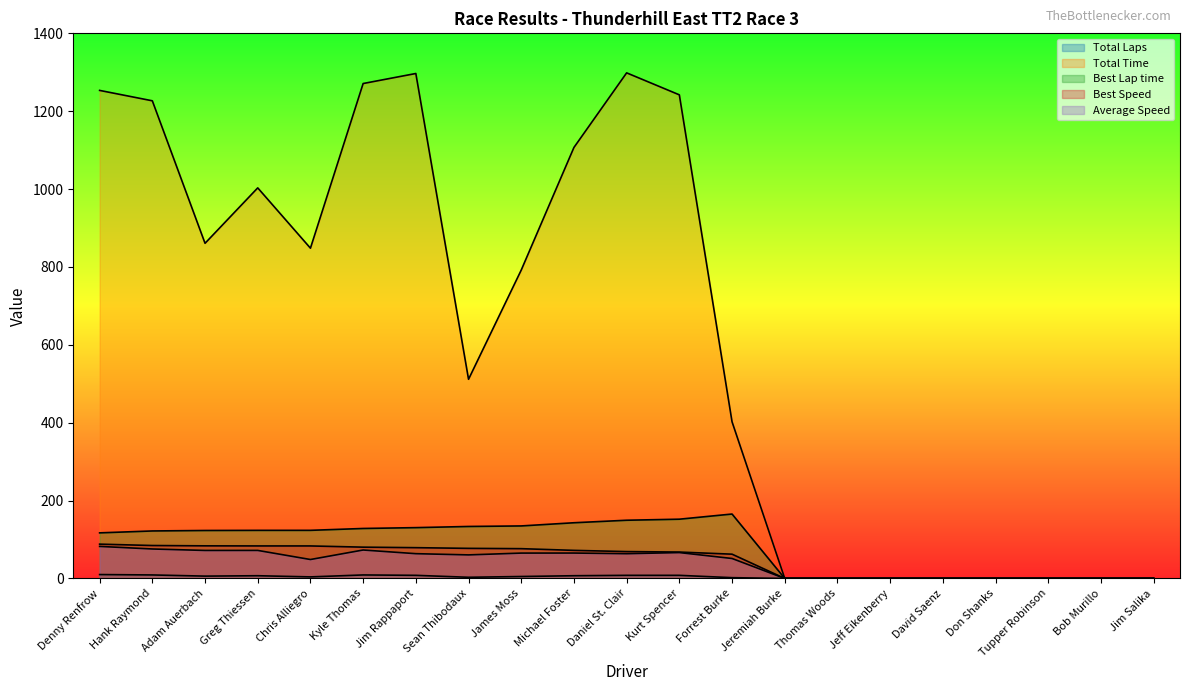

Rank the series by their maximum value, from lowest to highest.

Total Laps, Average Speed, Best Speed, Best Lap time, Total Time